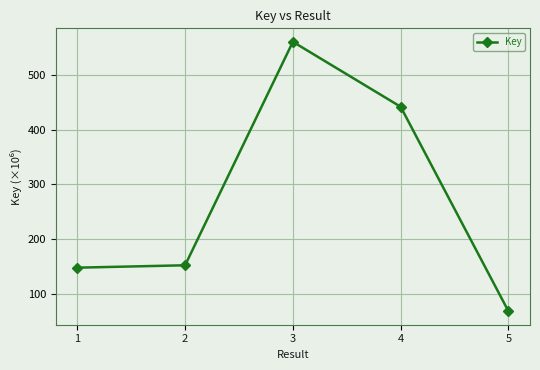

Between 5 and 1, which is larger?

1